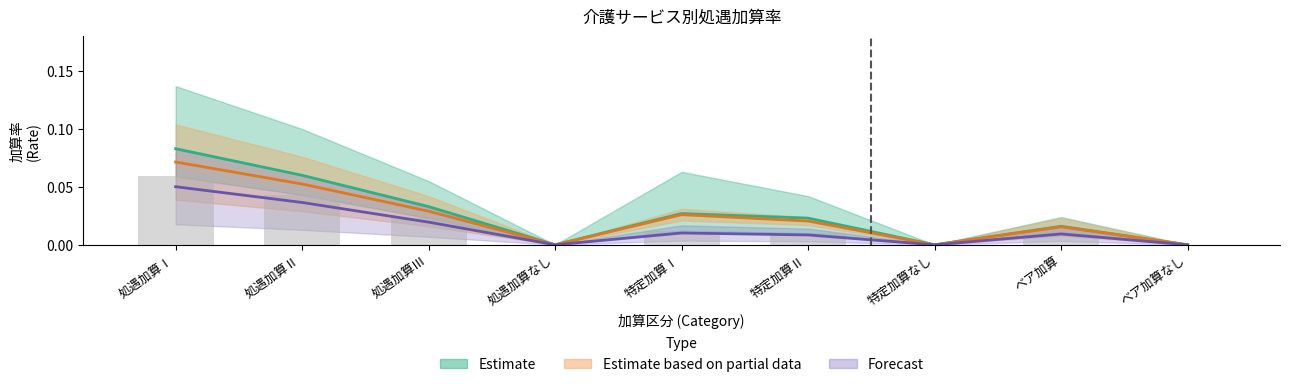

Are the bars horizontal?

No